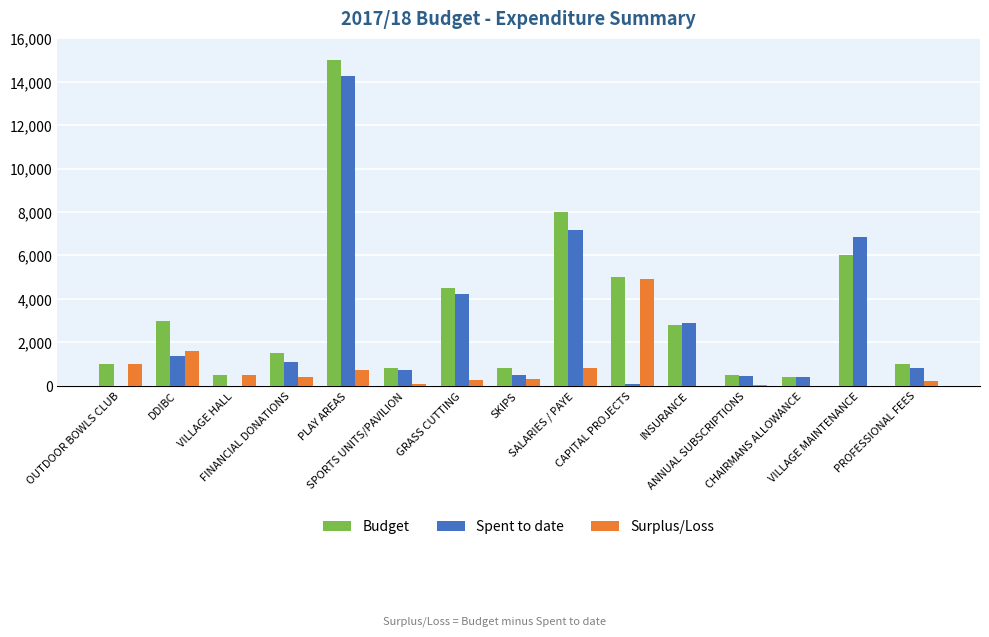

List the series in order of their peak value, highest first.

Budget, Spent to date, Surplus/Loss